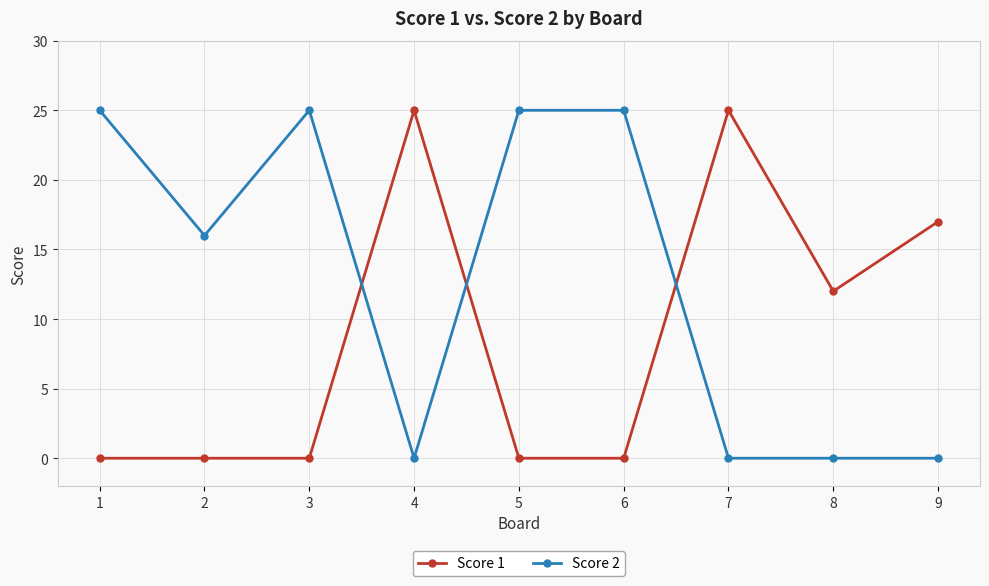

What is the maximum value shown in the chart?

25